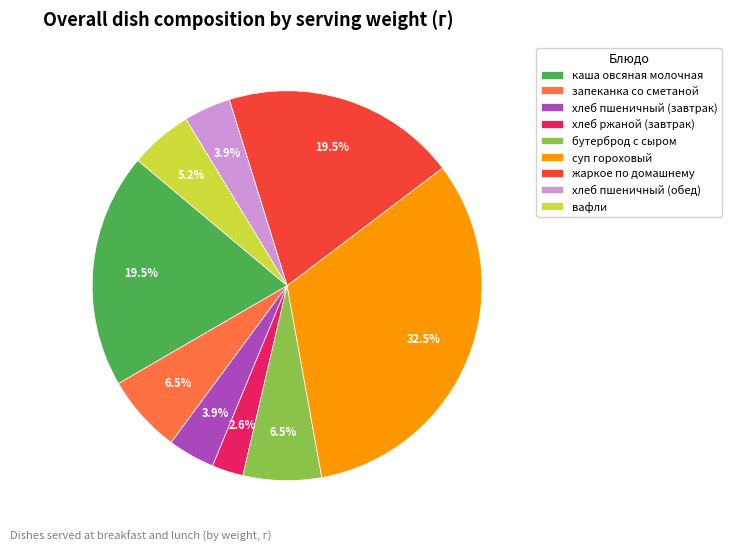

Is there a majority slice in this chart?

No